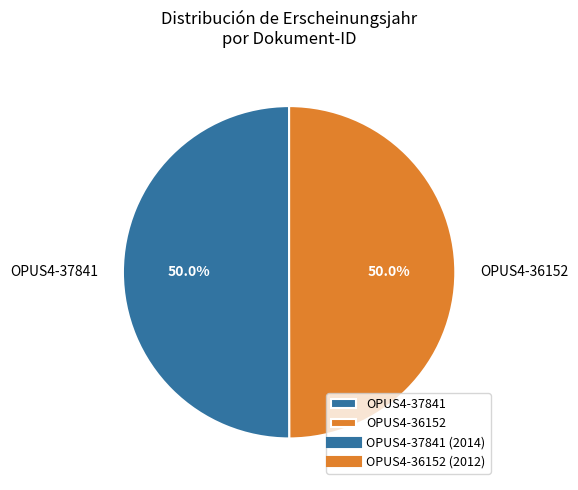

How many segments does this pie chart have?

2